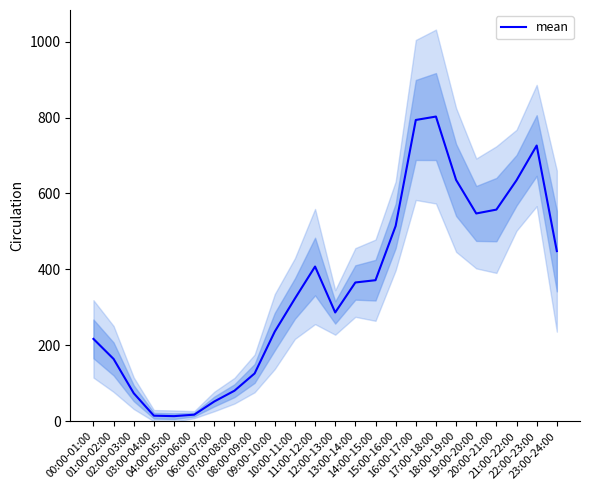

Reading left to right, what are all the values shown in this chart?

00:00-01:00=216.7	01:00-02:00=163.8	02:00-03:00=73.5	03:00-04:00=14.3	04:00-05:00=13.2	05:00-06:00=17.0	06:00-07:00=51.8	07:00-08:00=80.2	08:00-09:00=125.7	09:00-10:00=236.0	10:00-11:00=323.0	11:00-12:00=407.3	12:00-13:00=286.3	13:00-14:00=365.3	14:00-15:00=371.3	15:00-16:00=514.3	16:00-17:00=793.5	17:00-18:00=802.5	18:00-19:00=635.5	19:00-20:00=547.2	20:00-21:00=557.3	21:00-22:00=634.7	22:00-23:00=726.2	23:00-24:00=448.0